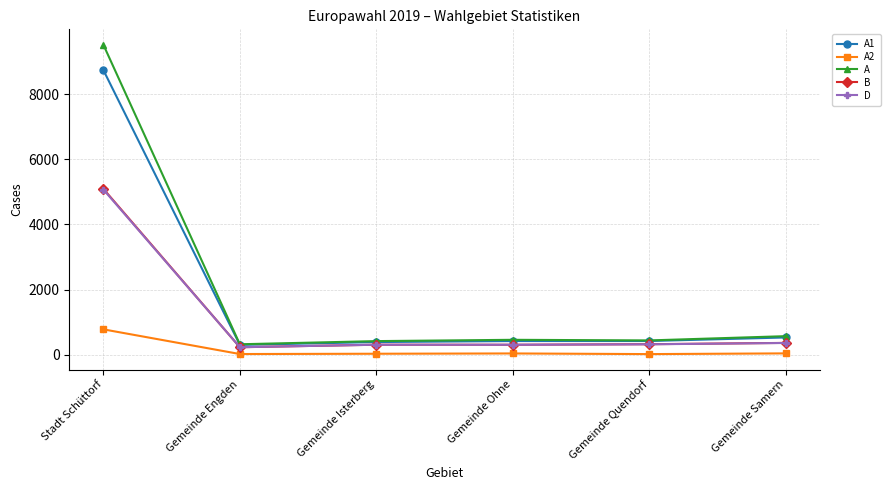

True or false: A2 and D cross at least once.

False